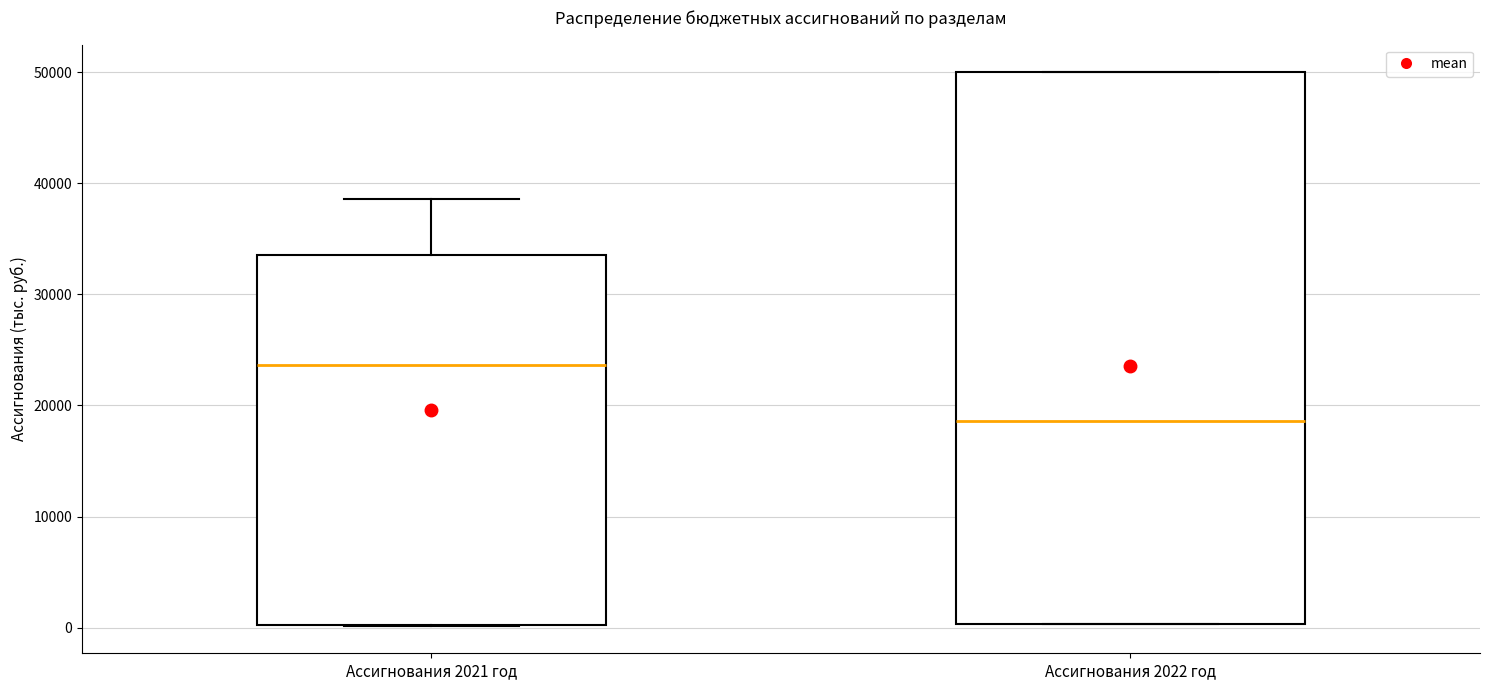

Reading left to right, transcribe this box plot: for each box, give where its median line is, the range the box spans, and where its two whiskers end, as read against the y-axis. The values are not printed on the chart, so give them approximately, as read against the axis.

Ассигнования 2021 год: median 24000, box 0 to 34000, whiskers 0 to 39000
Ассигнования 2022 год: median 19000, box 0 to 50000, whiskers 0 to 50000